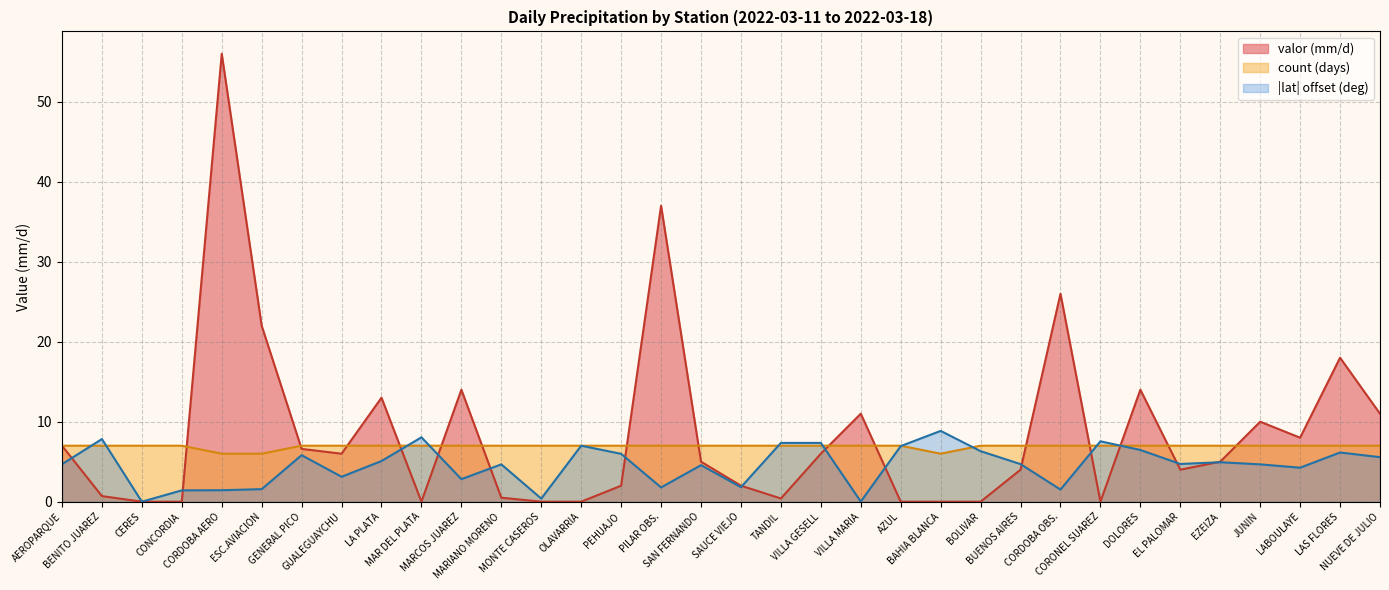

What is the spread (max minus min) of values at JUNIN?

5.3